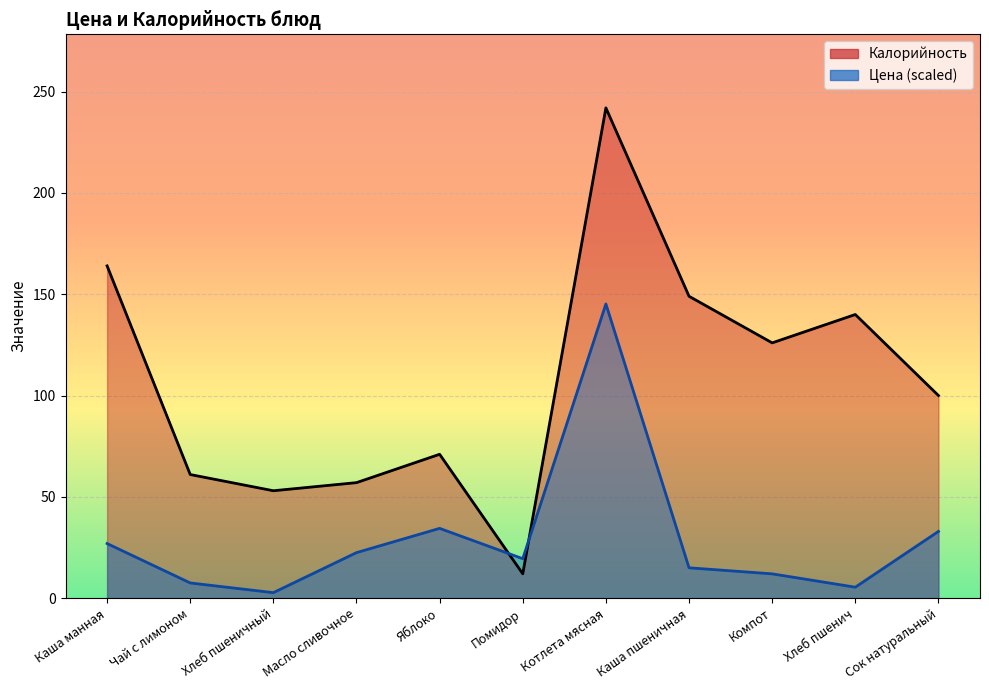

What is the value of the Цена point at the 9th from the left?

12.0